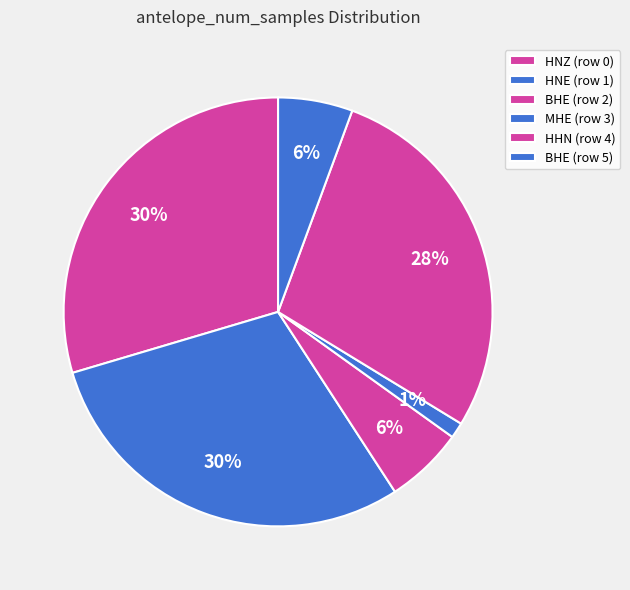

Does BHE (row 2) account for over 50% of the chart?

No